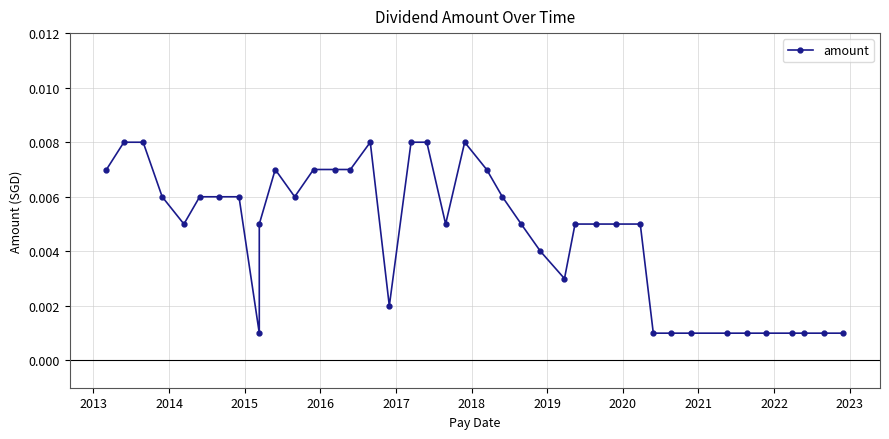

How many points are lower than both their immediate neighbors (excluding endpoints)?

6